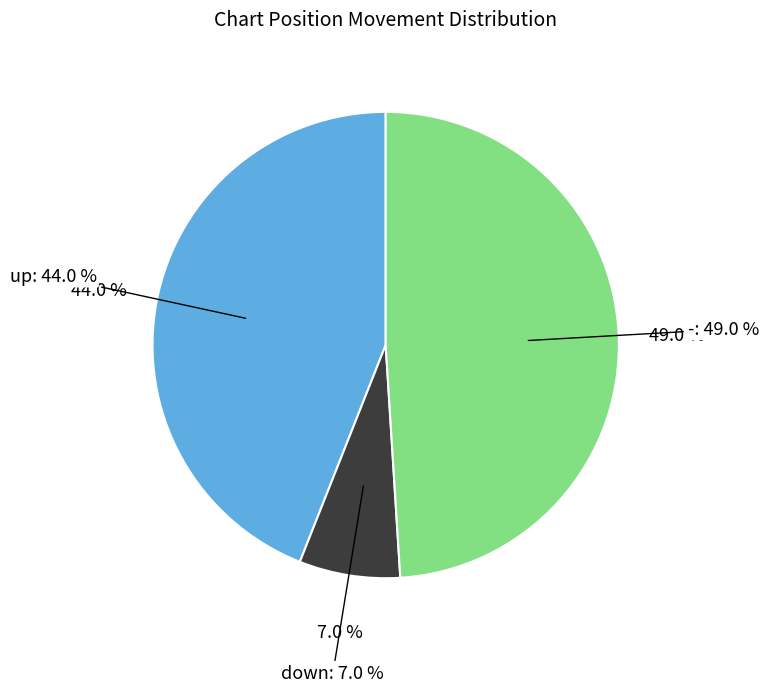

How many slices are in this pie chart?

3